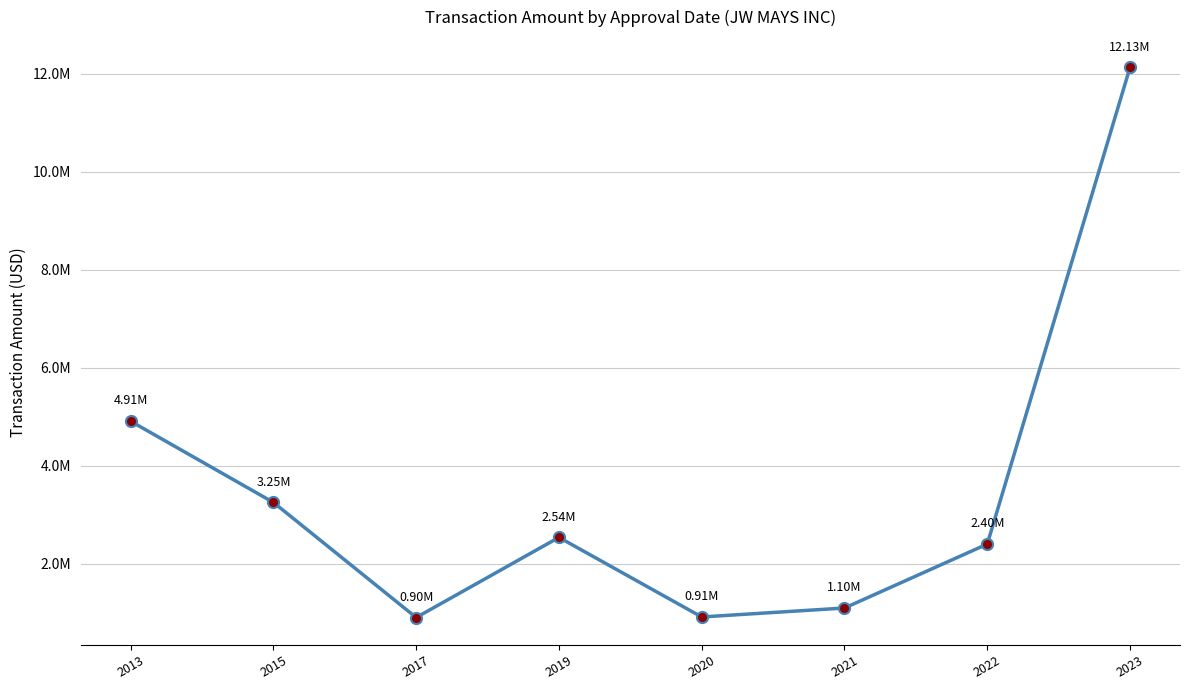

At which label does the data first exceed 2537025?

2013